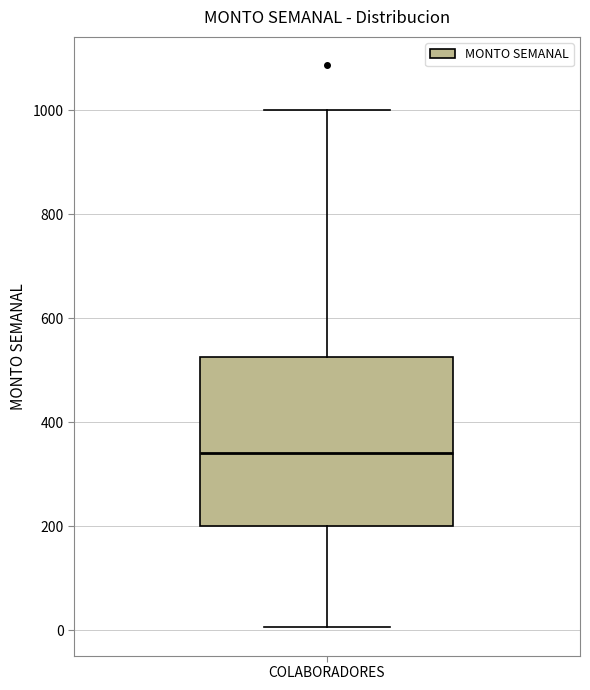

Transcribe this box plot: give where the median line is, the range the box spans, and where the two whiskers end, as read against the y-axis. The values are not printed on the chart, so give them approximately, as read against the axis.

median 340, box 200 to 520, whiskers 0 to 1000